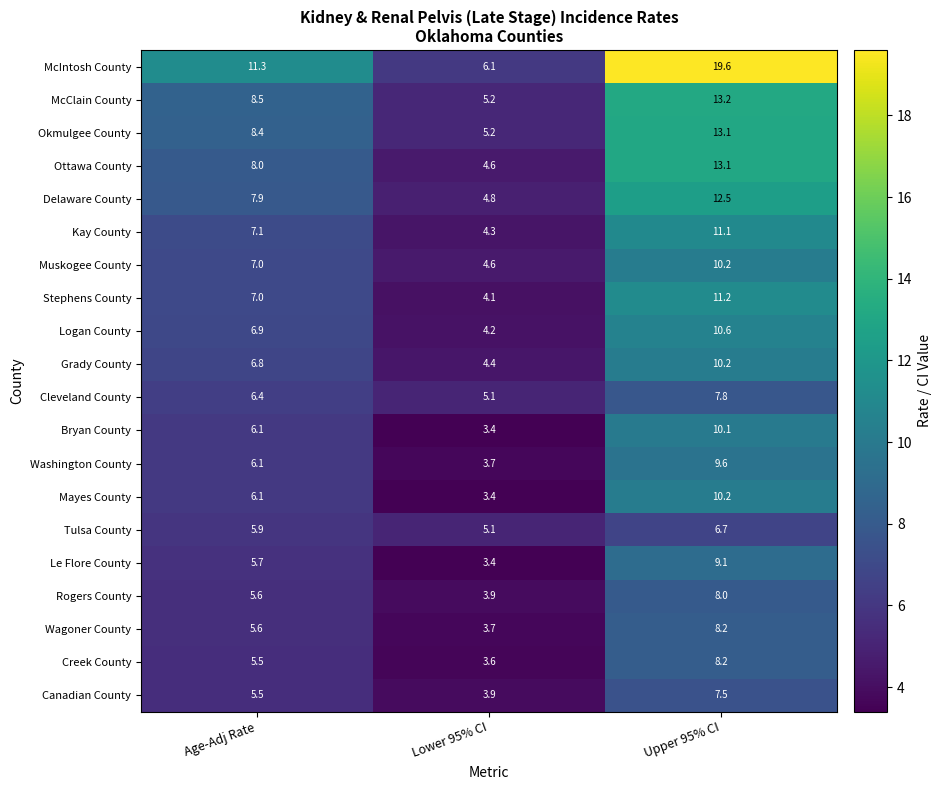

What is the highest value of the Logan County series?

10.6